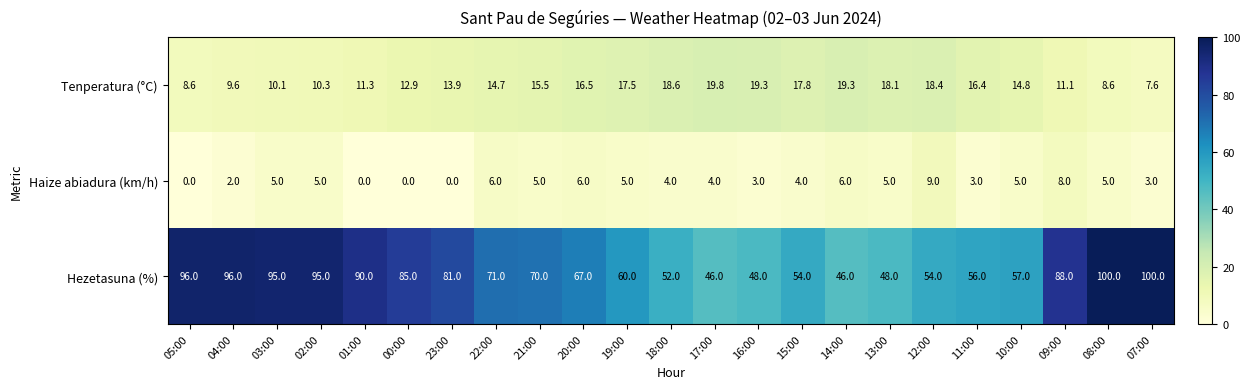

Rank the series at 22:00 from highest to lowest value.

Hezetasuna (%), Tenperatura (°C), Haize abiadura (km/h)